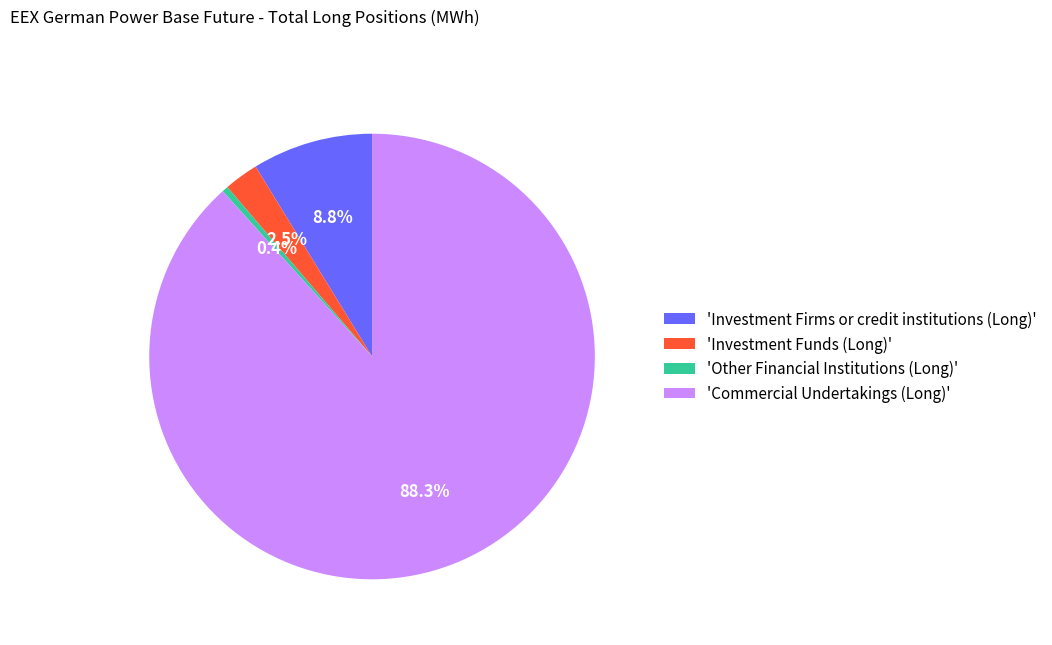

Between 'Commercial Undertakings (Long)' and 'Other Financial Institutions (Long)', which is larger?

'Commercial Undertakings (Long)'